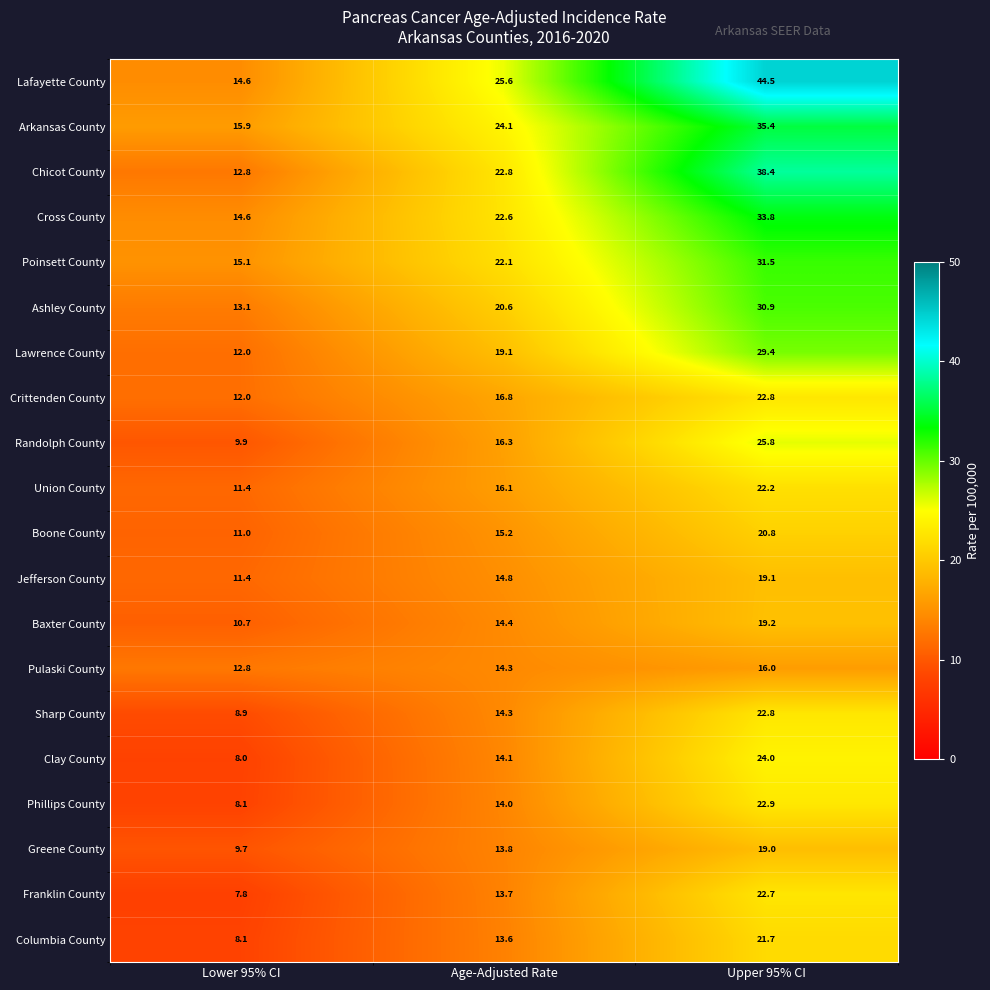

Which series has the largest total across all categories?

Lafayette County